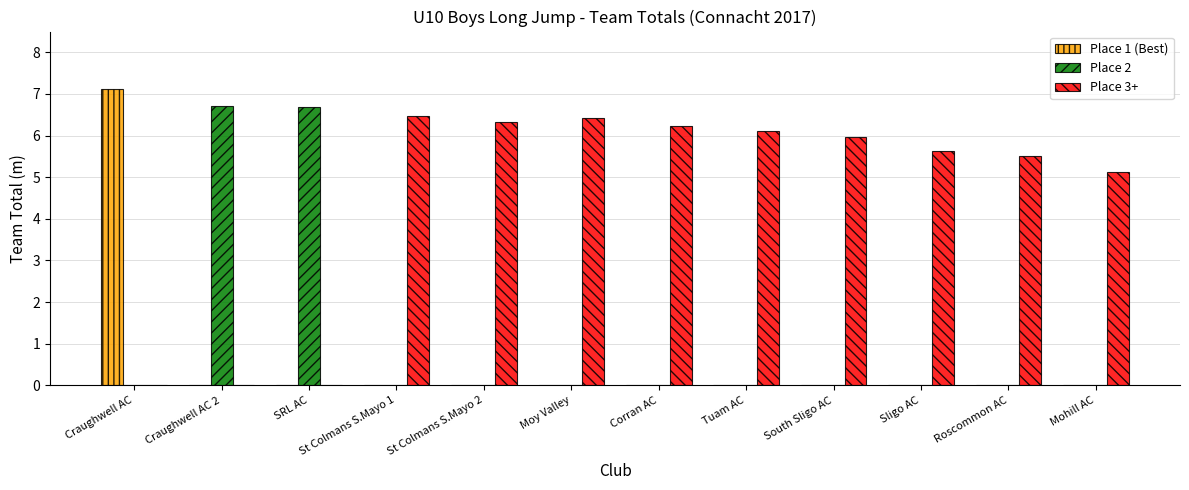

What is the maximum value shown in the chart?

7.1